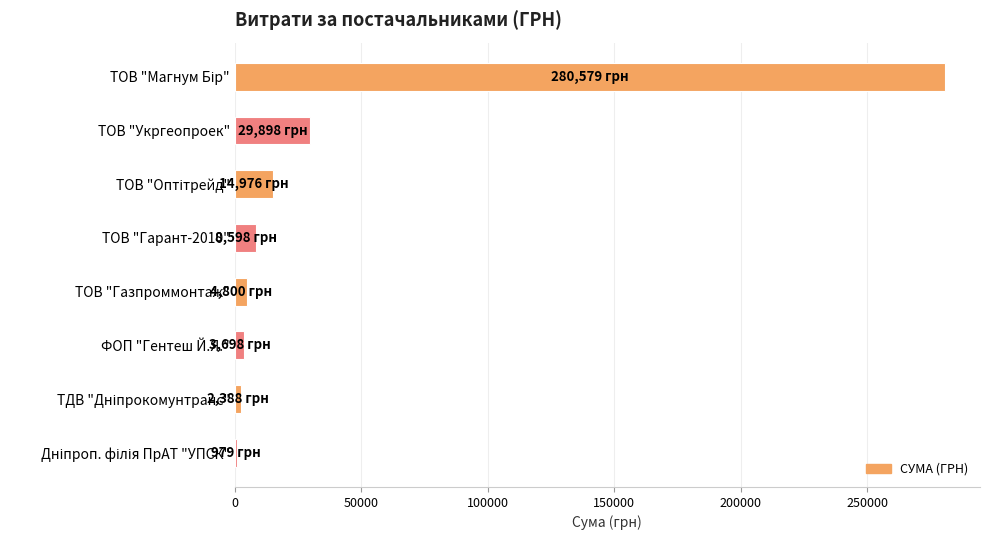

What is the difference between the second highest and second lowest values?

27510.3